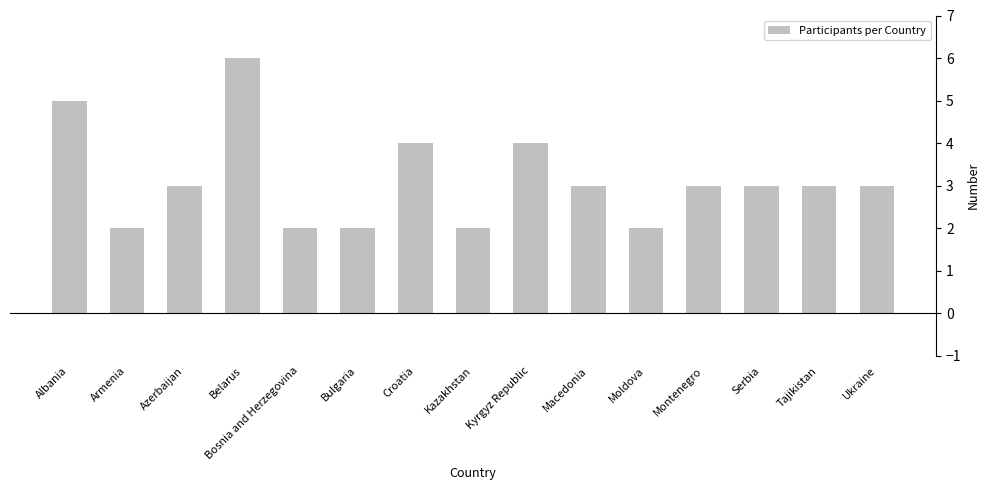

What is the difference between the maximum and minimum values?

4